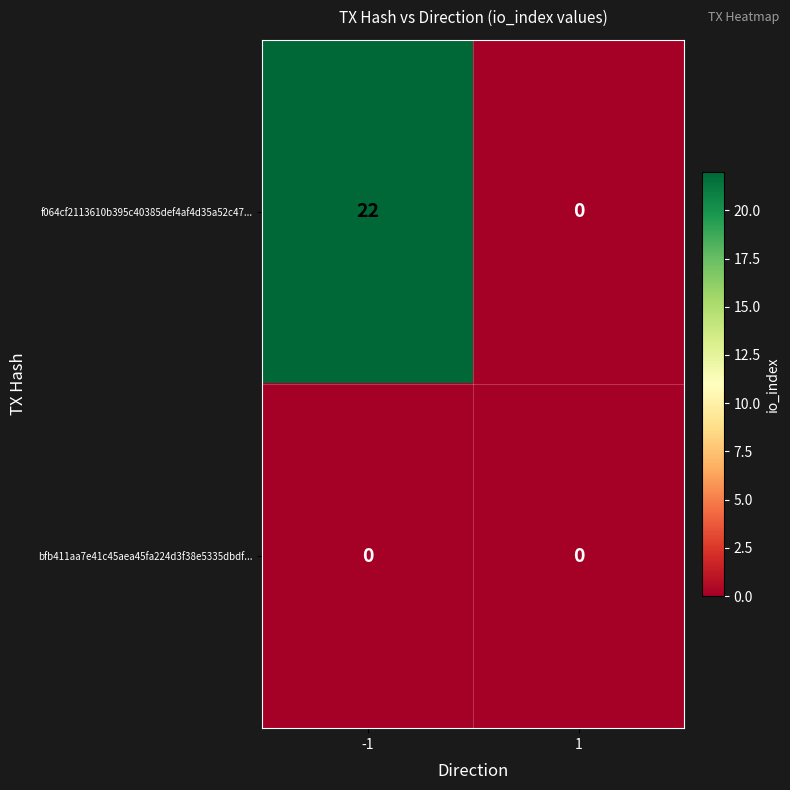

At -1, list the series in order from largest to smallest.

f064cf2113610b395c40385def4af4d35a52c47..., bfb411aa7e41c45aea45fa224d3f38e5335dbdf...